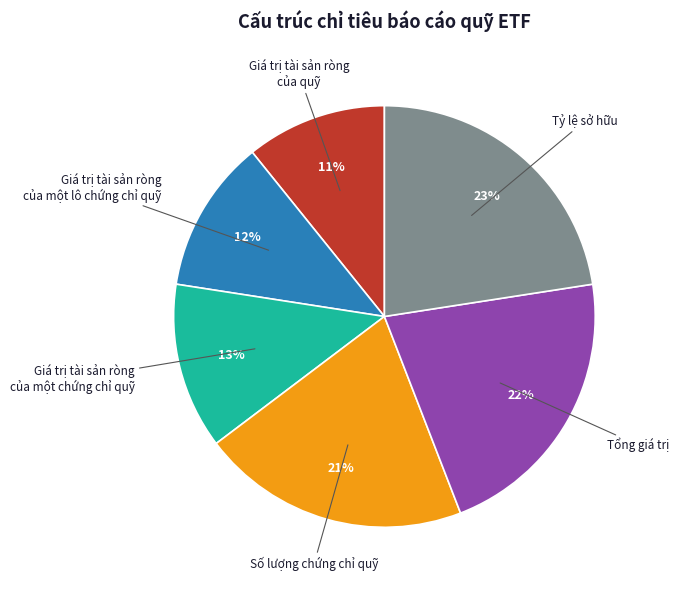

How many segments does this pie chart have?

6